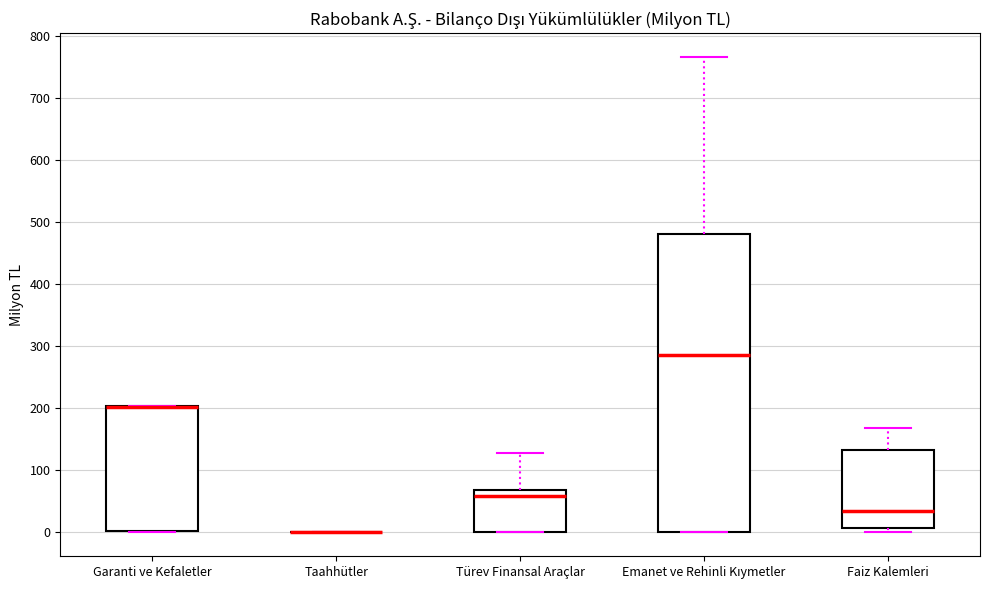

Which box is the tallest, from its lower edge to its upper edge?

Emanet ve Rehinli Kıymetler